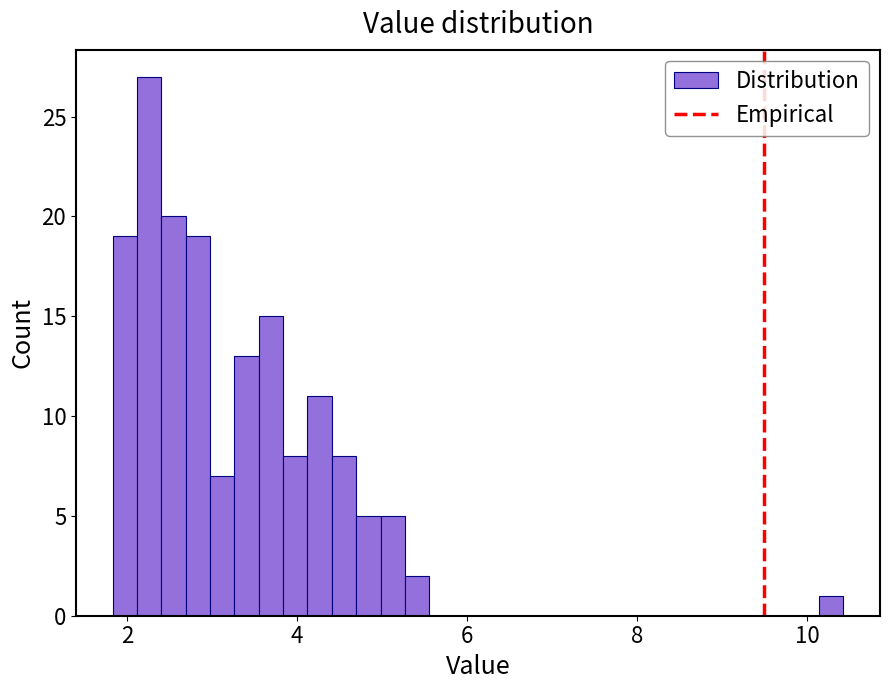

Read against the x-axis, roughly where is the centre of the tallest bar?

2.2